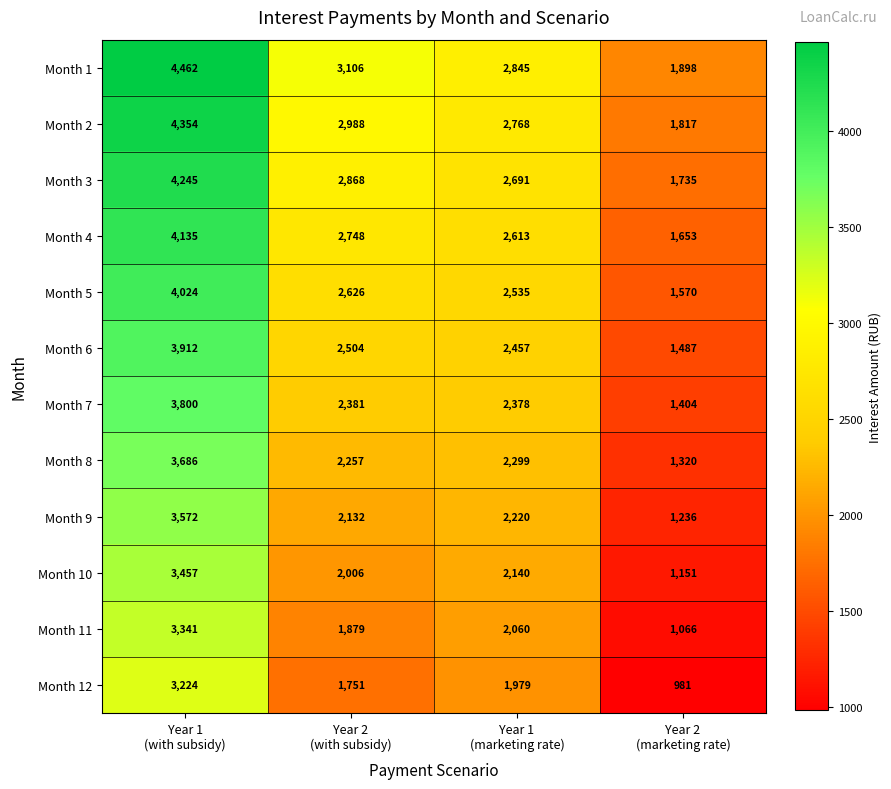

At which category does the chart reach its peak across all series?

Year 1
(with subsidy)